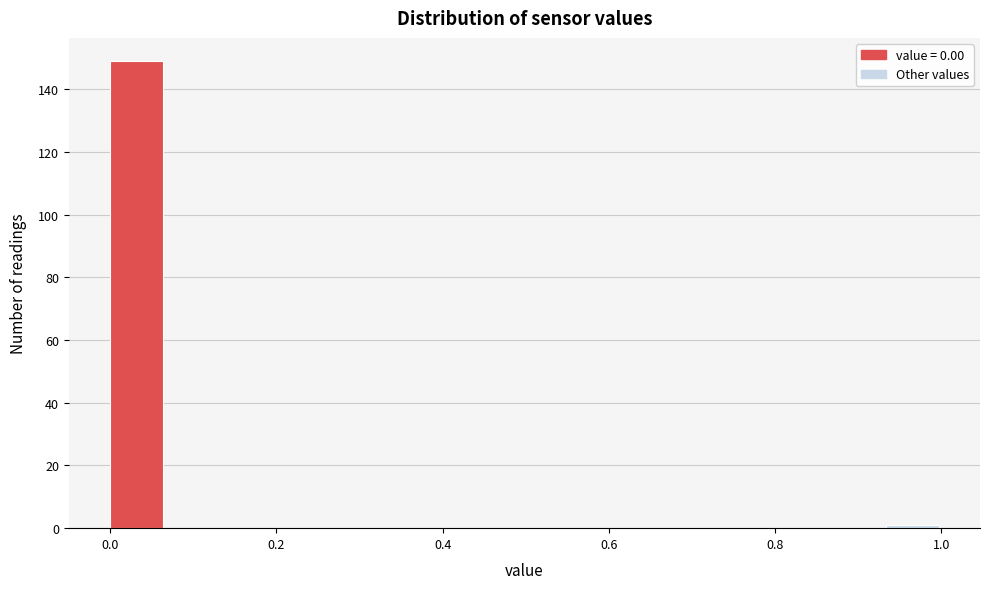

Around what value on the x-axis is the tallest bar? Give the approximate position of its centre, as read against the axis.

0.04